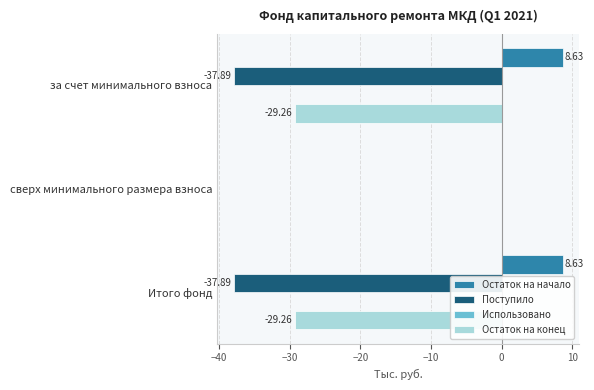

Between сверх минимального размера взноса and Итого фонд, which series saw the biggest shift?

Поступило